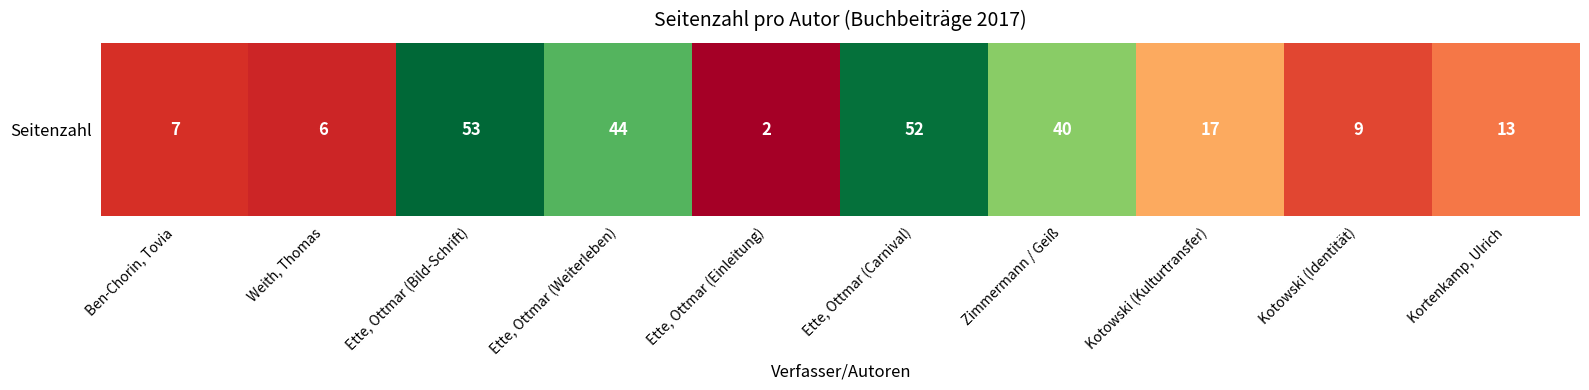

What value does the data have at Kortenkamp, Ulrich, to the nearest 5?

15